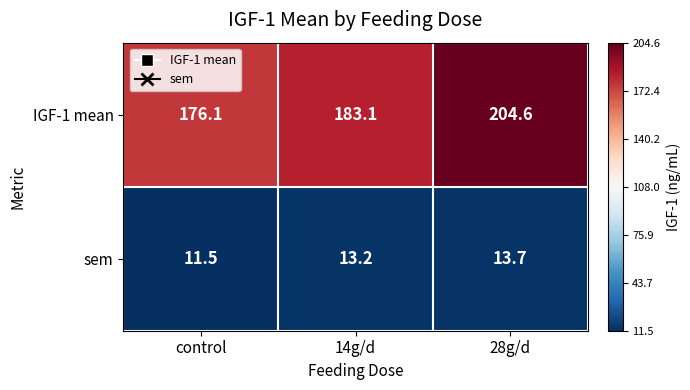

Which category has the lowest value across all series?

control